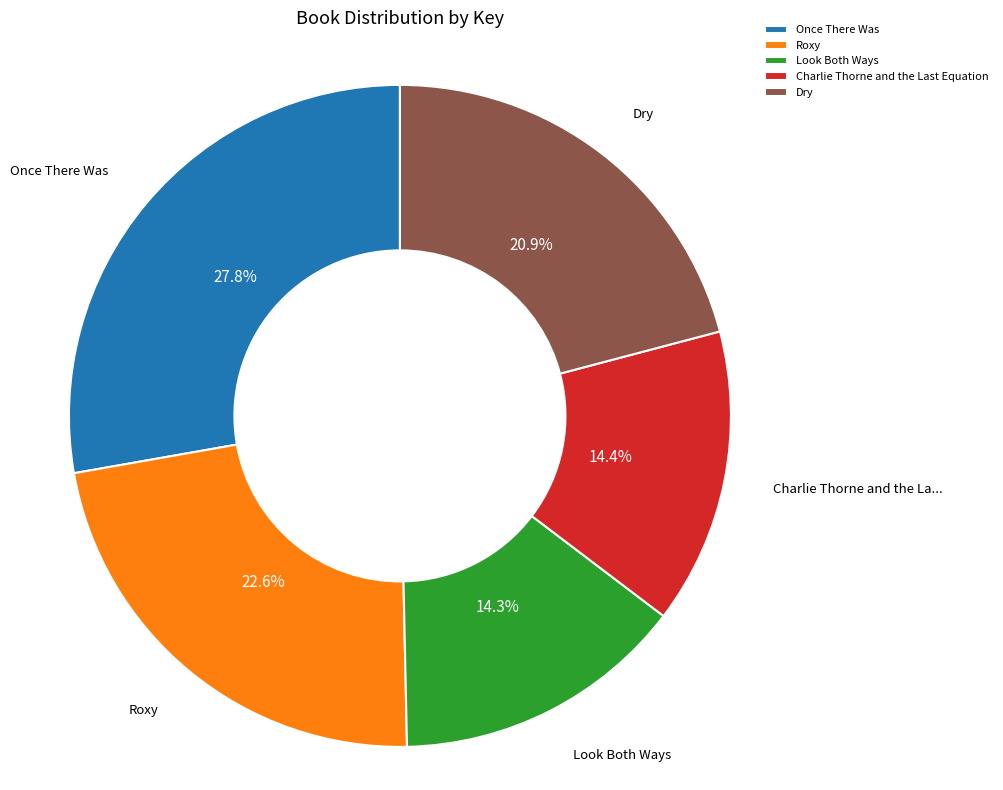

Is Once There Was the majority of the pie?

No